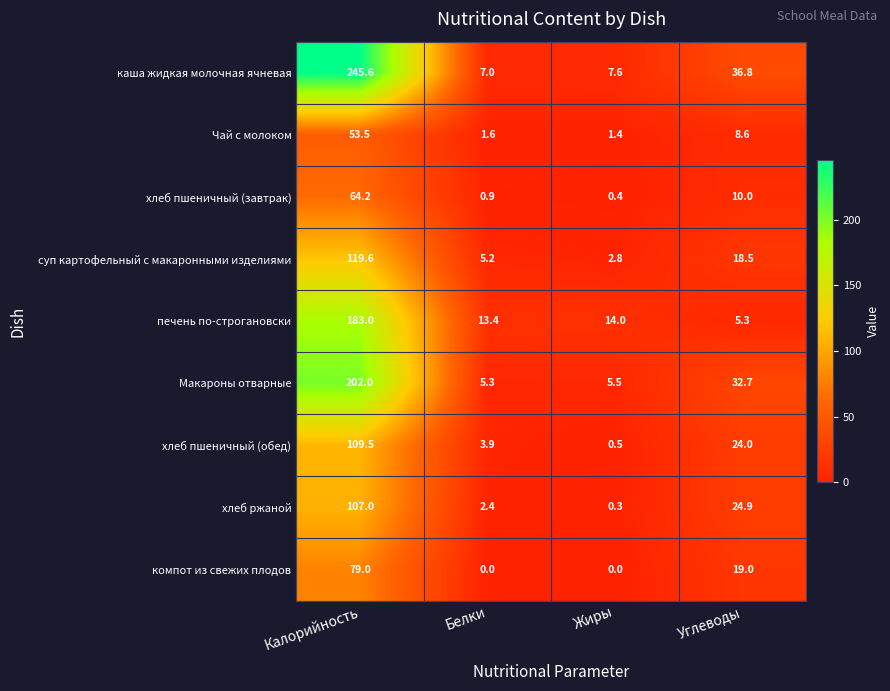

Which series has the largest total across all categories?

каша жидкая молочная ячневая